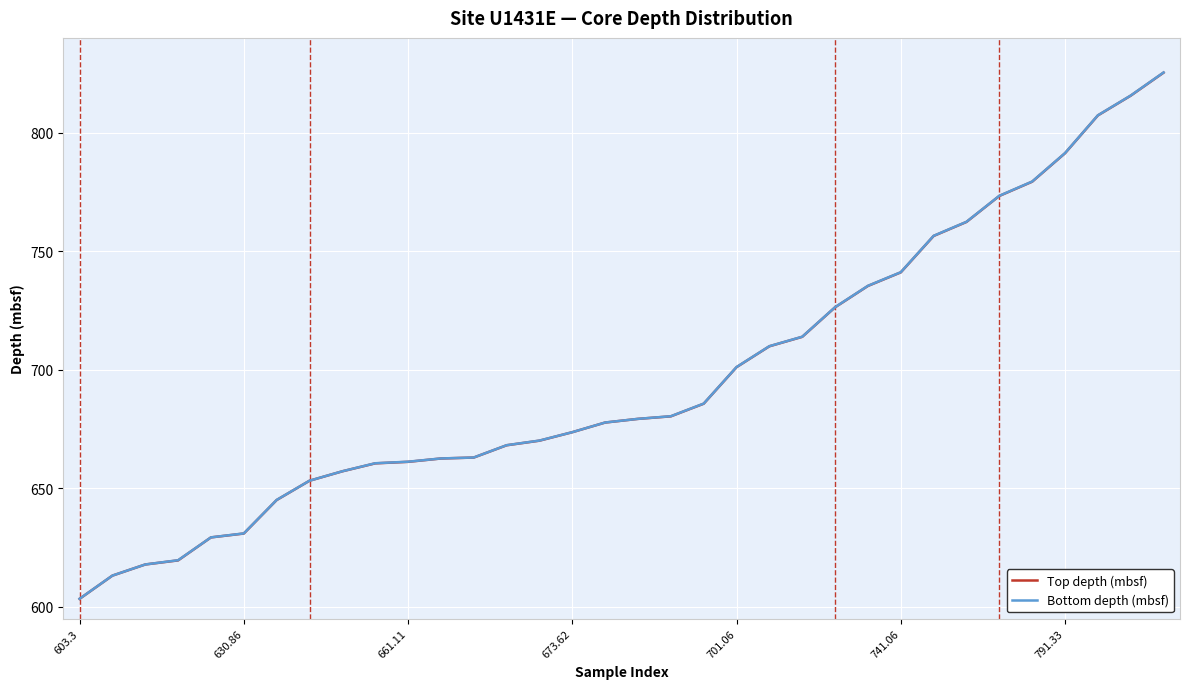

What is the minimum value shown in the chart?

603.3